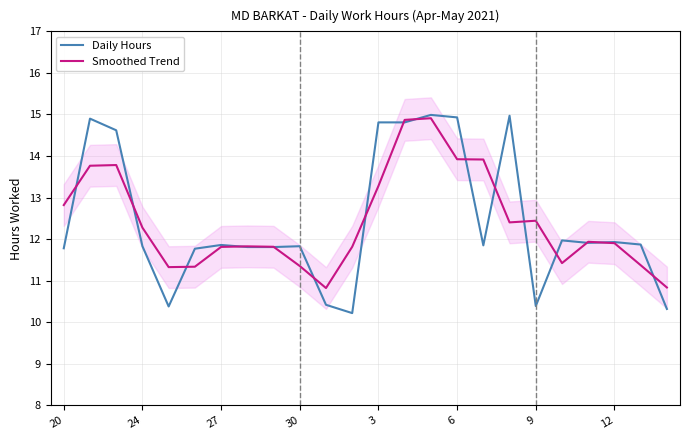

How many lines are shown in the chart?

2